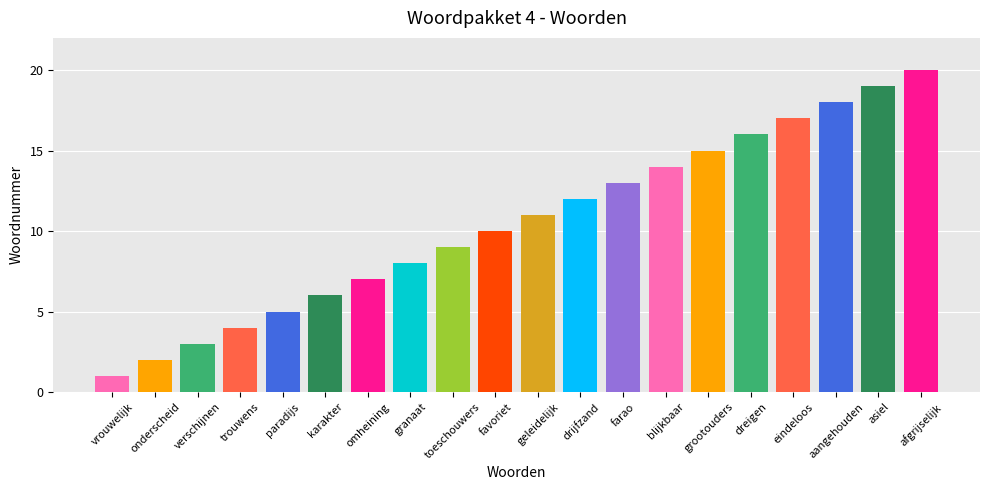

True or false: the data shows 4 at blijkbaar.

False